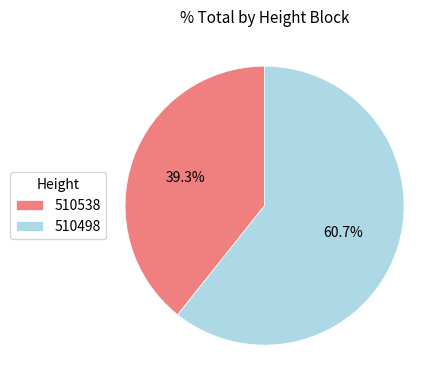

Which slice is the largest?

510498